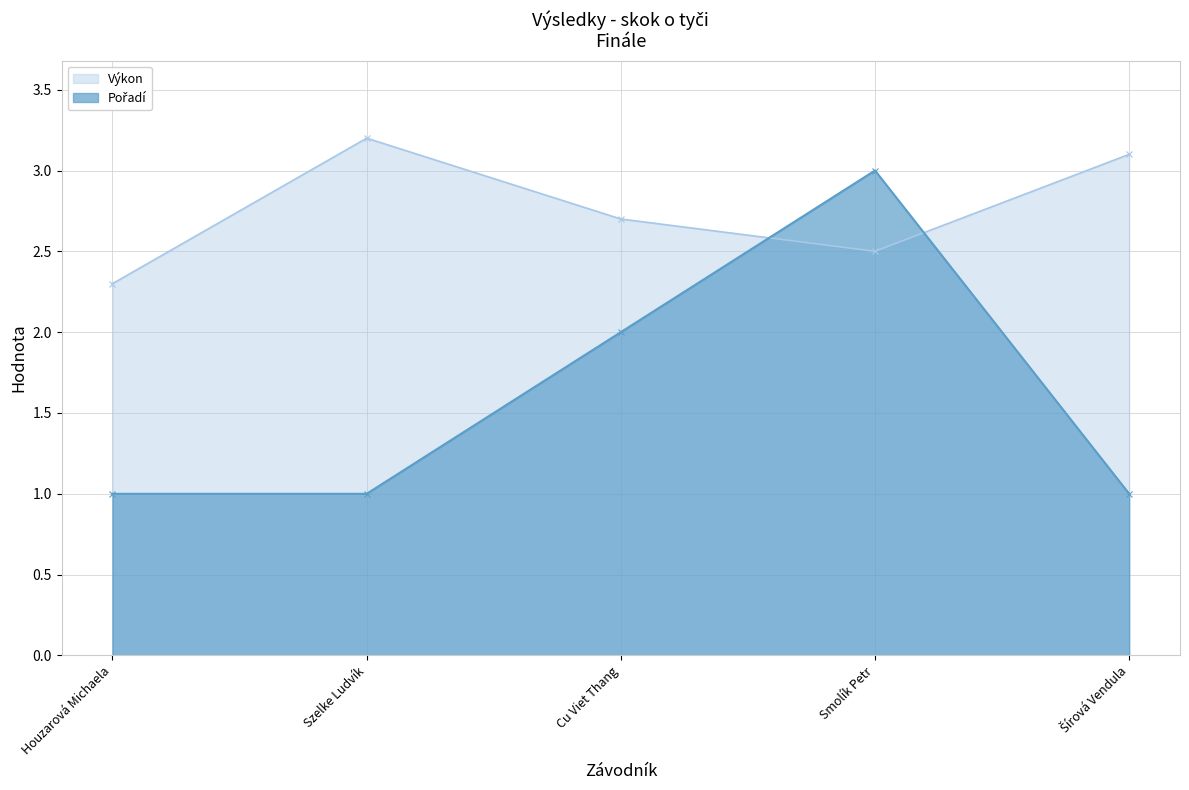

Between Szelke Ludvík and Cu Viet Thang, which is larger?

Szelke Ludvík